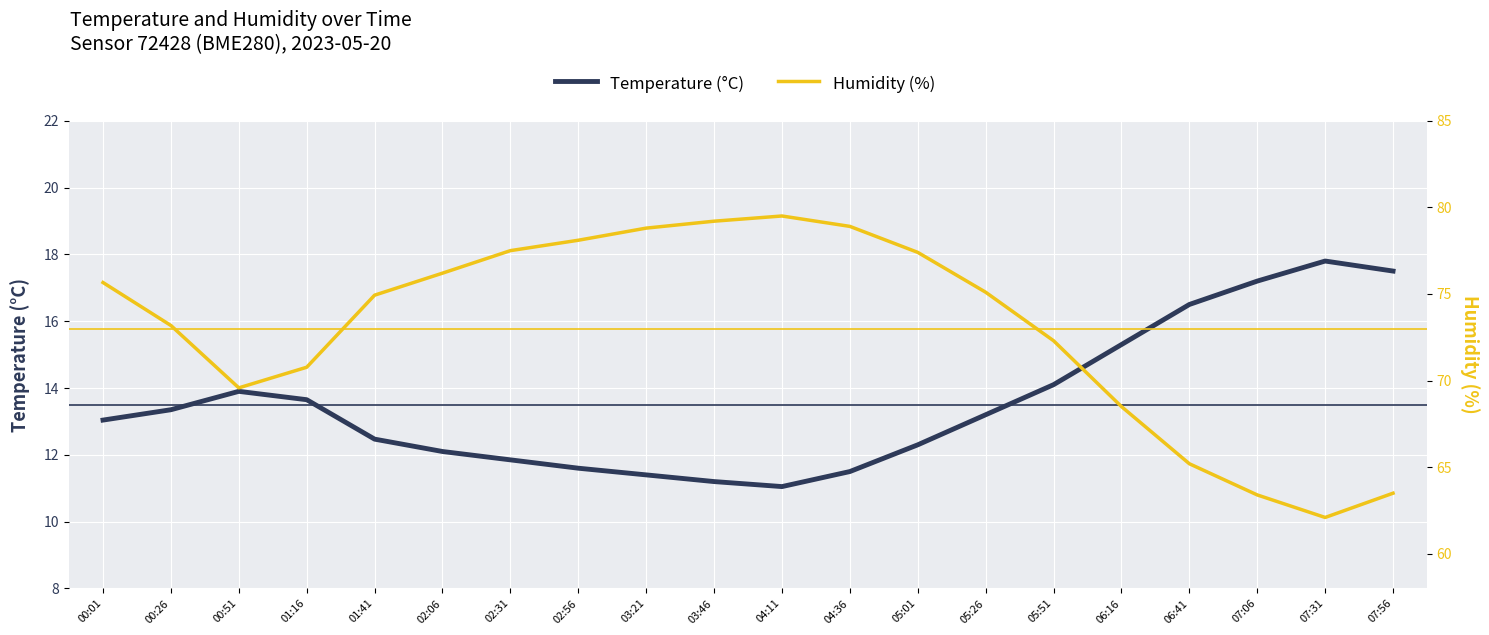

What is the greatest value displayed?

79.5